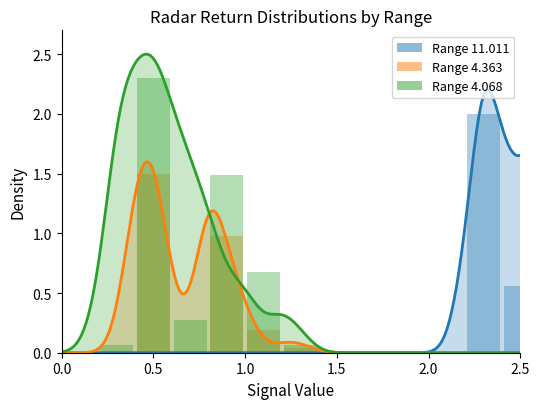

What is the sum of all Range 4.068 values?

4.9